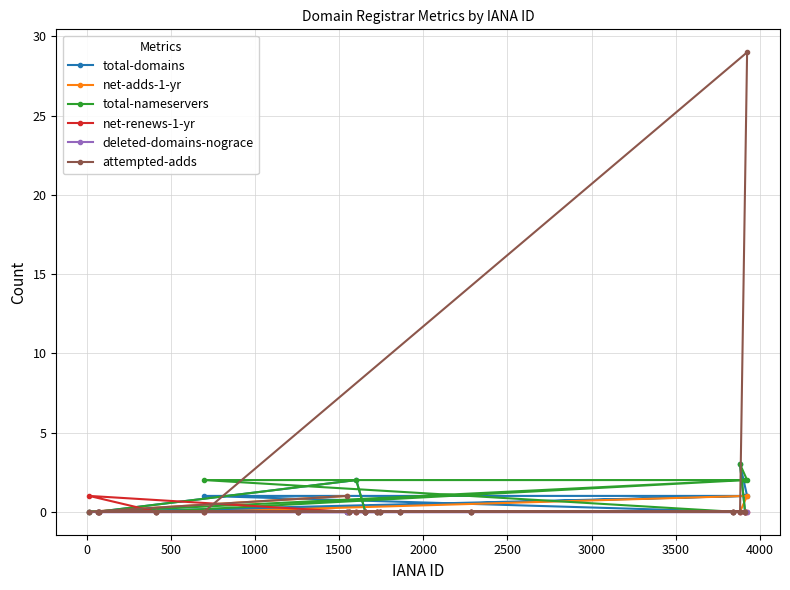

Reading left to right, extract all data points from this chart.

total-domains: 0	0	0	0	1	0	0	0	2	0	0	0	0	0	0	0	3	0	1	1
net-adds-1-yr: 0	0	0	0	0	0	1	0	0	0	0	0	0	0	0	0	0	0	0	1
total-nameservers: 0	0	0	0	2	0	0	0	2	0	0	0	0	0	0	0	3	0	2	2
net-renews-1-yr: 1	0	0	0	0	0	0	0	0	0	0	0	0	0	0	0	0	0	0	0
deleted-domains-nograce: 0	0	0	0	0	0	0	0	0	0	0	0	0	0	0	0	0	0	0	0
attempted-adds: 0	0	0	0	0	0	1	0	0	0	0	0	0	0	0	0	0	0	0	29